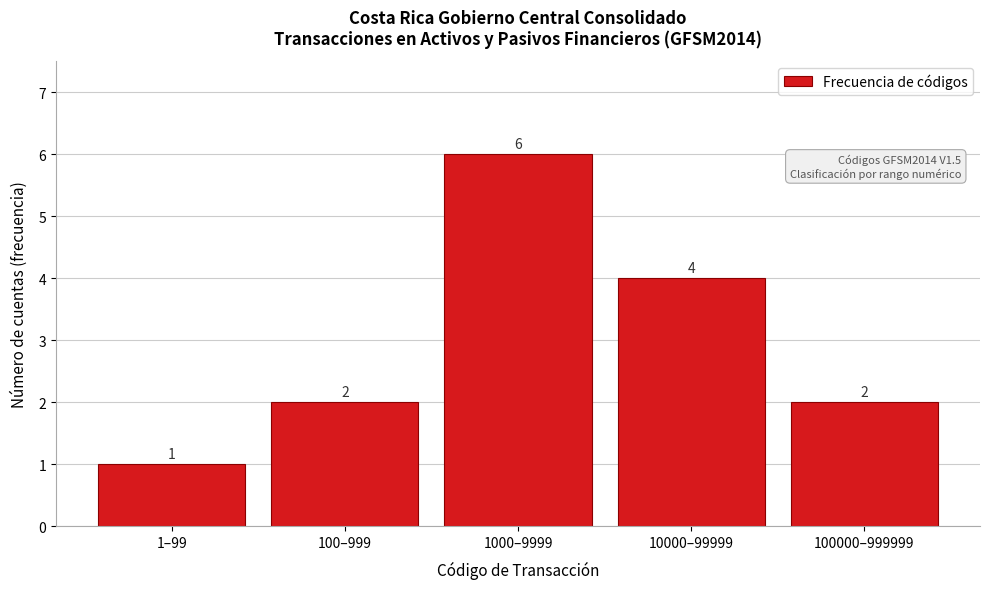

Reading right to left, extract all data points from this chart.

2	4	6	2	1